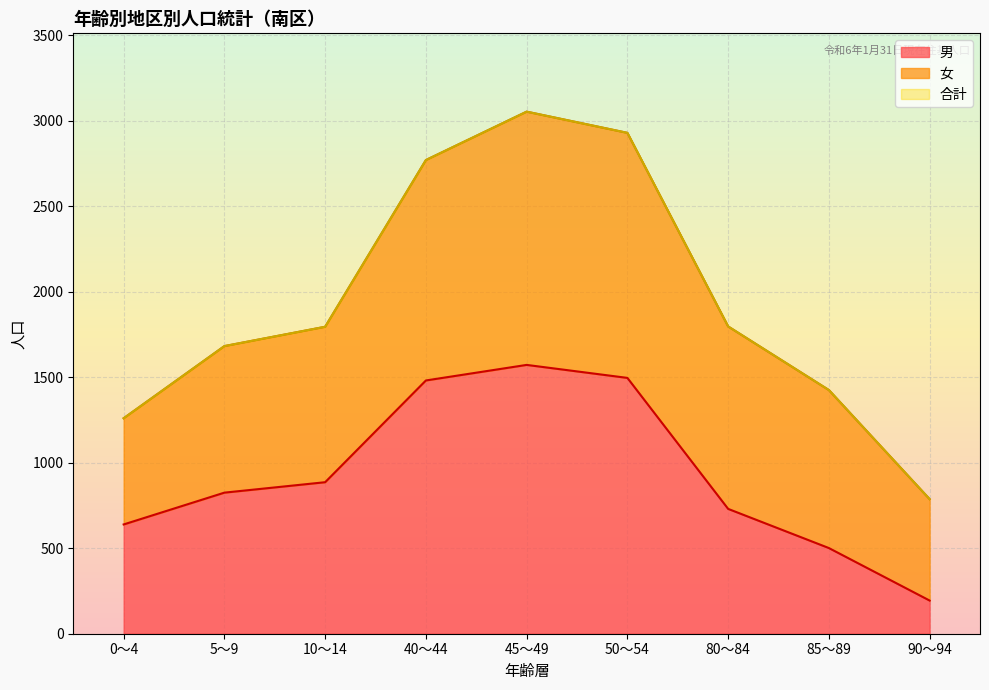

Between 40～44 and 45～49, which is larger?

45～49